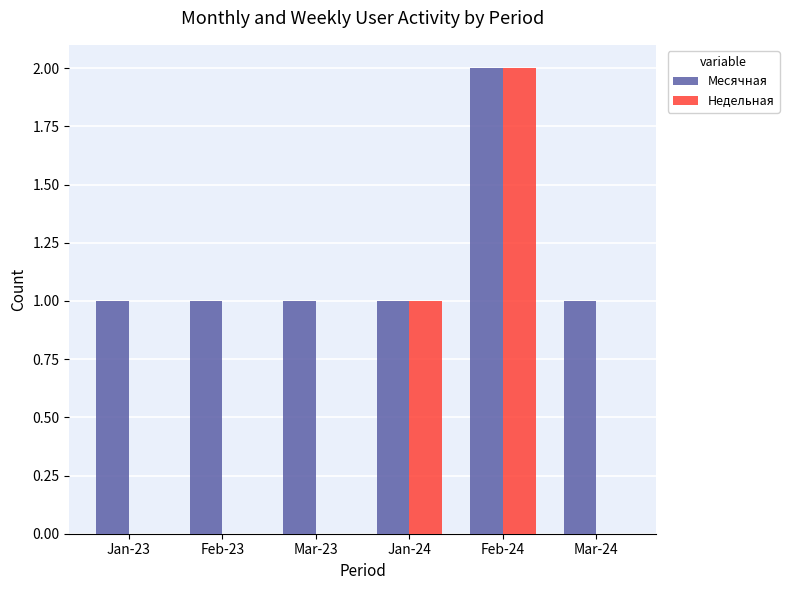

The value of Месячная at Feb-23 is 1. True or false?

True